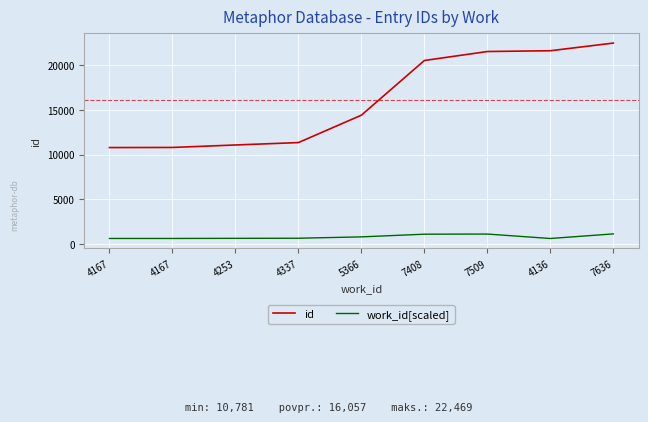

Between 4167 and 7509, which series saw the biggest shift?

id